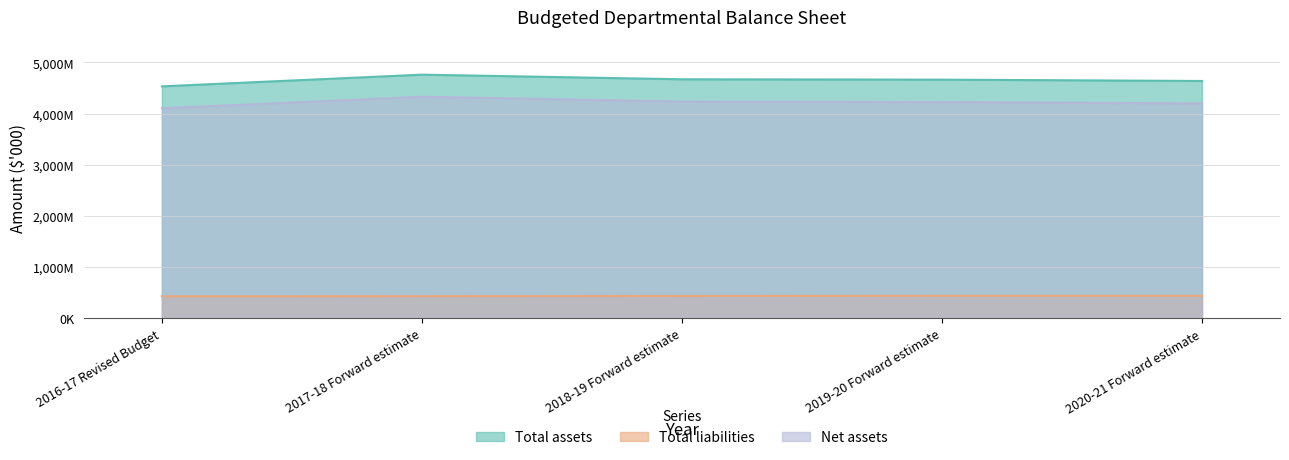

How many data points in Net assets are above 4226170?

2